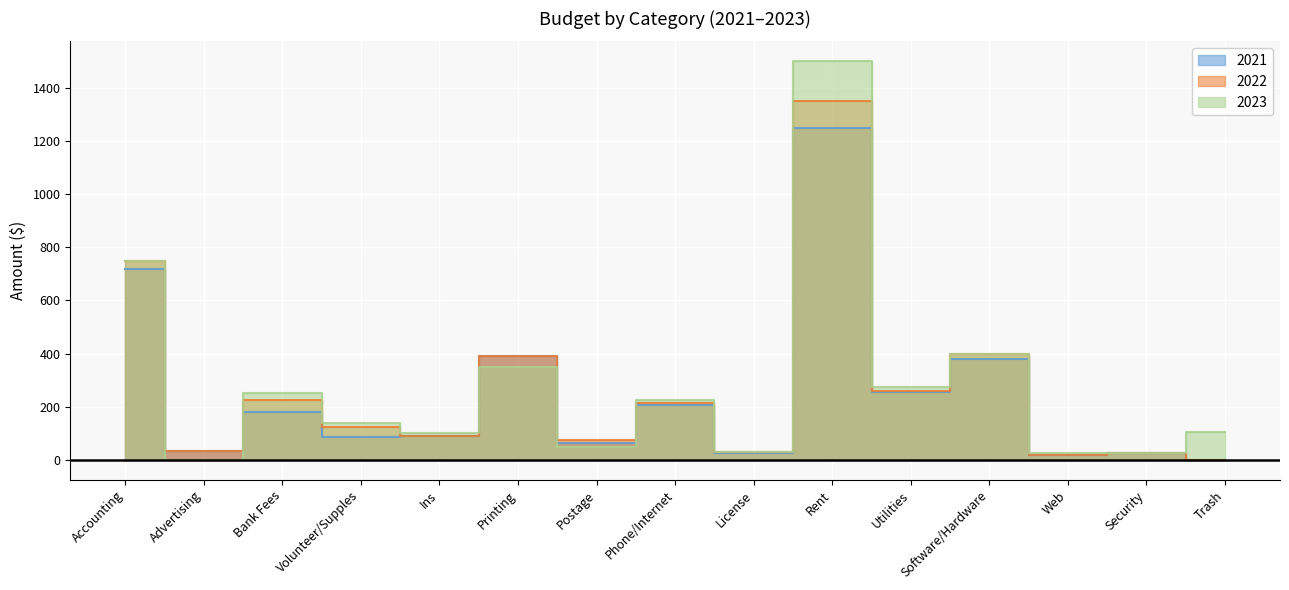

How many intersections are there between 2022 and 2023?

3